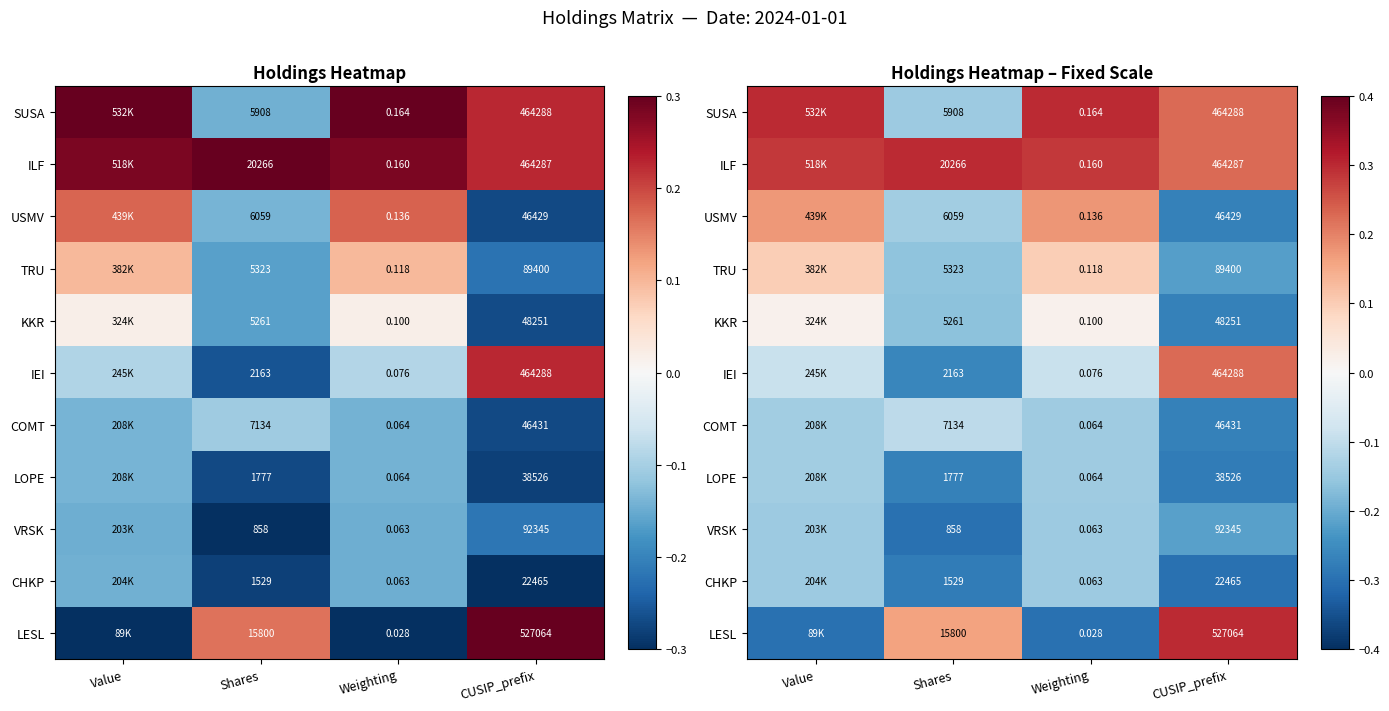

How many values in the IEI series are below 0?

3